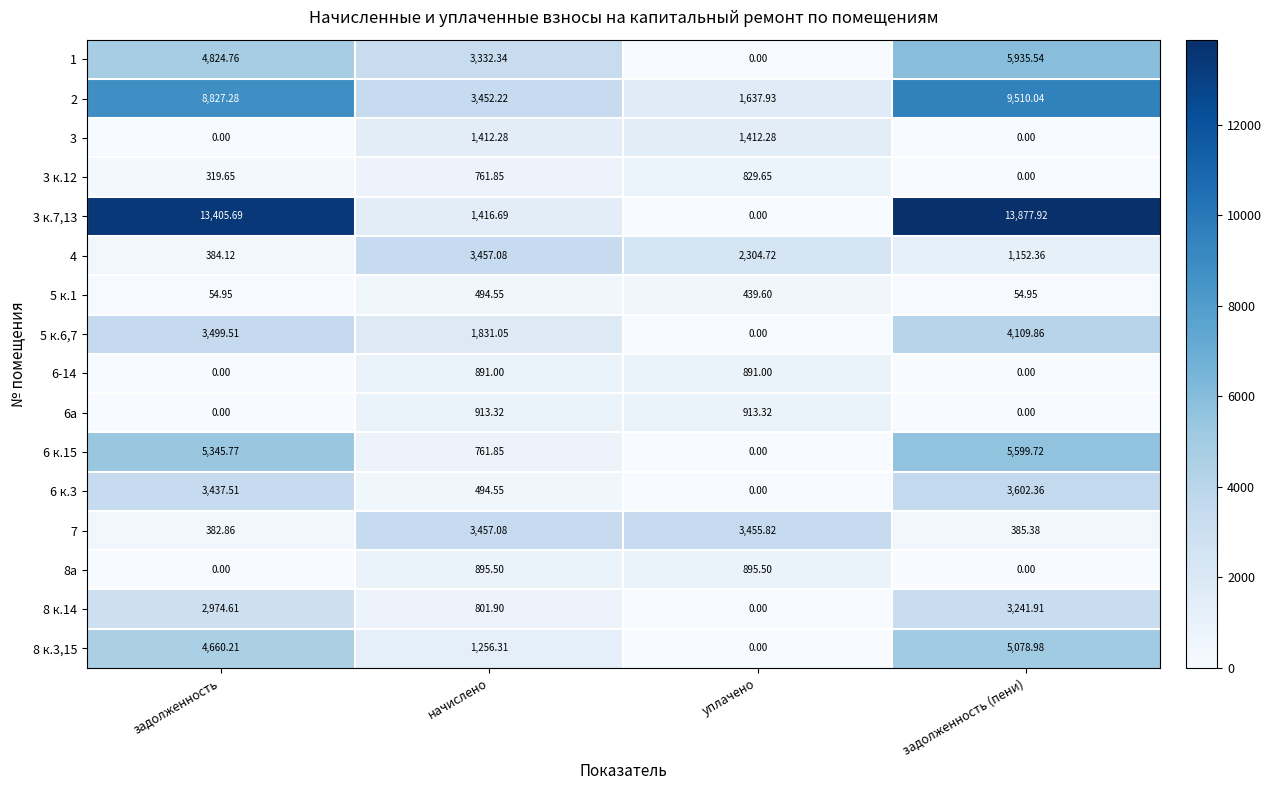

Rank the categories by 8 к.3,15 value from lowest to highest.

уплачено, начислено, задолженность, задолженность (пени)